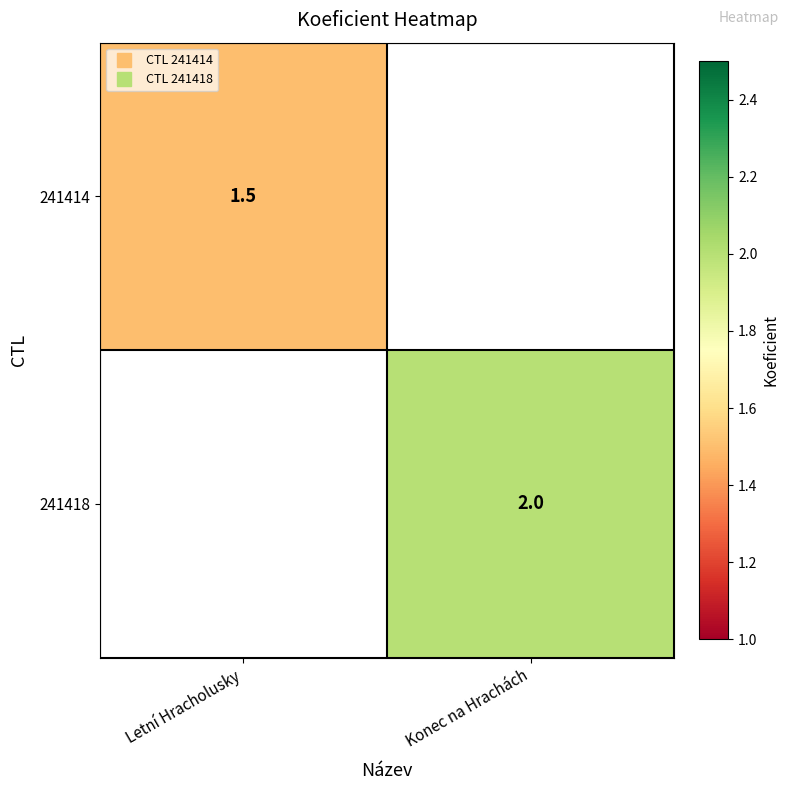

Which label corresponds to the largest value in the chart?

Konec na Hrachách